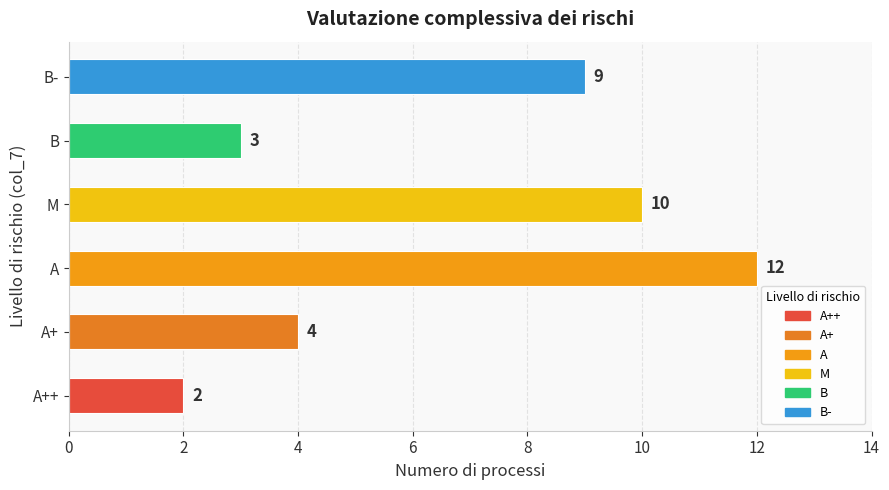

What is the average value?

7